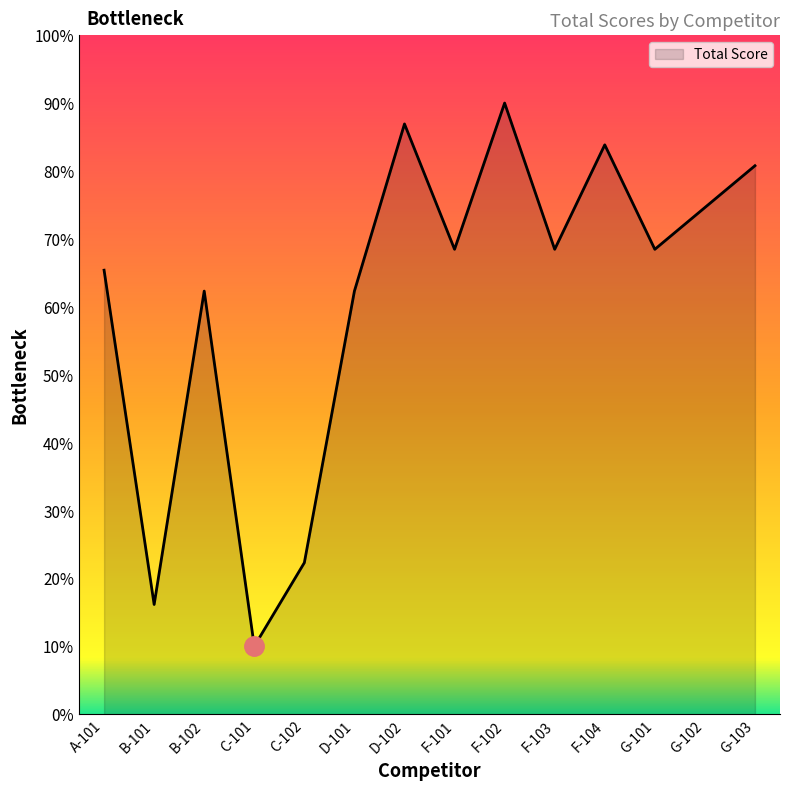

What value does the data have at F-103?

68.5